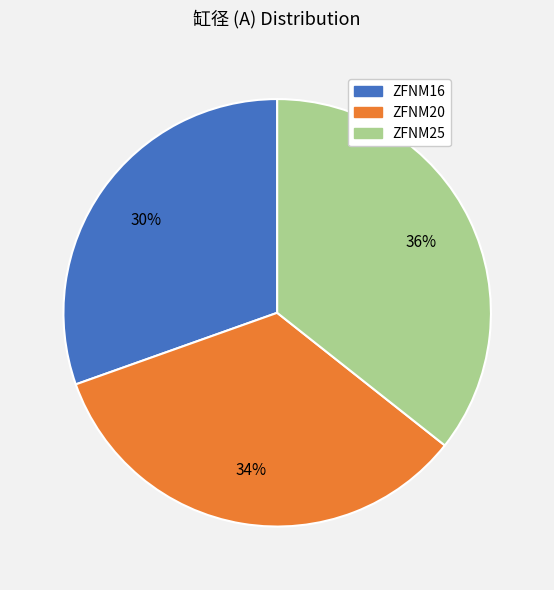

How many segments does this pie chart have?

3